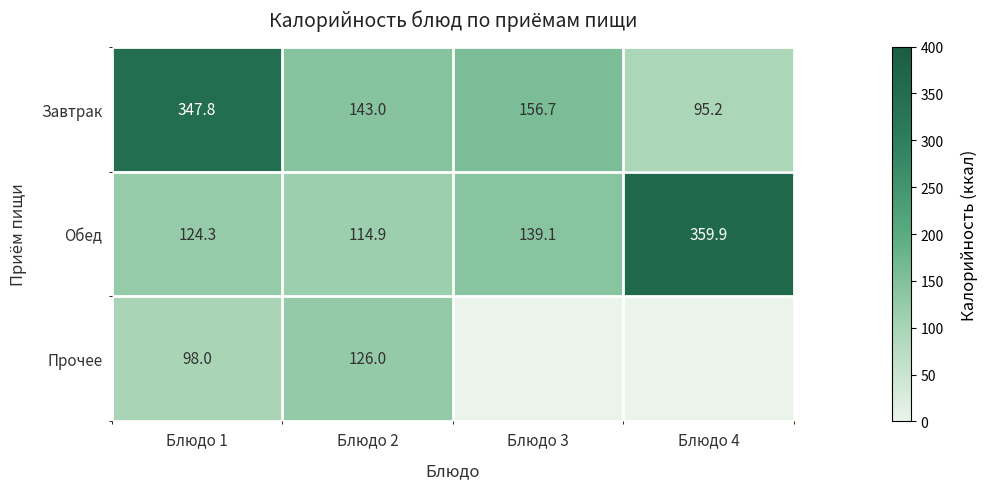

Rank the categories by Обед value from highest to lowest.

Блюдо 4, Блюдо 3, Блюдо 1, Блюдо 2